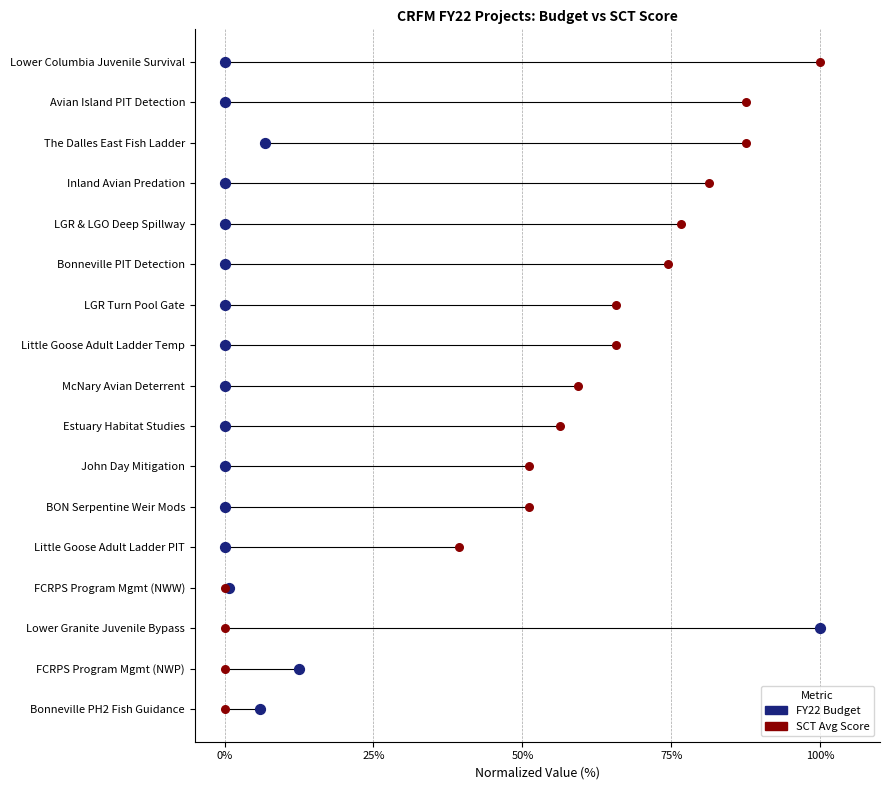

What are all the series names shown in the legend?

FY22 Budget, SCT Avg Score